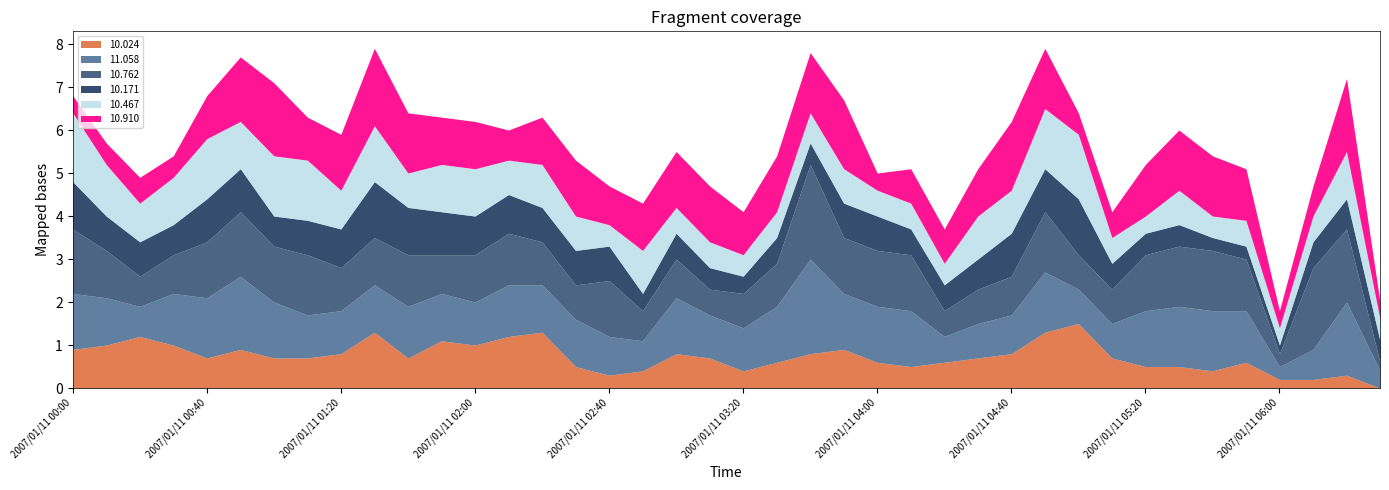

What value does the 10.024 series have at 2007/01/11 00:50?

0.9